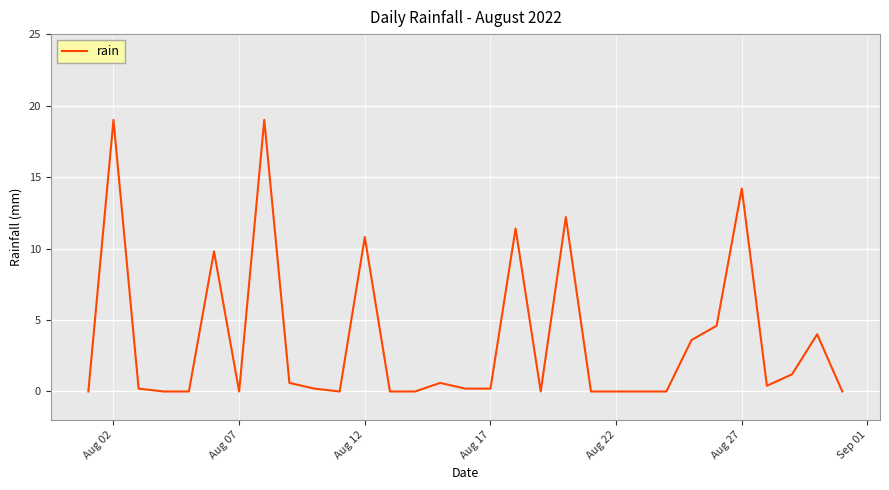

Does the chart display data point markers on the line(s)?

No